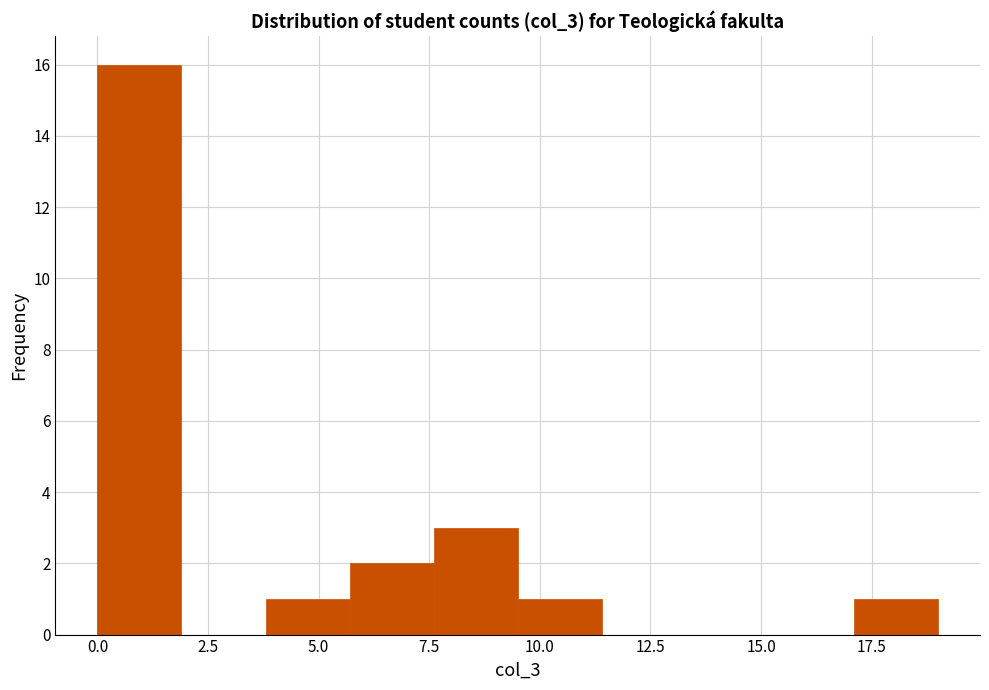

Around what value on the x-axis is the tallest bar? Give the approximate position of its centre, as read against the axis.

1.0